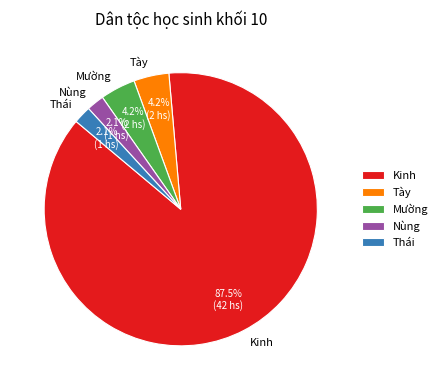

Which slice represents more than half of the pie?

Kinh